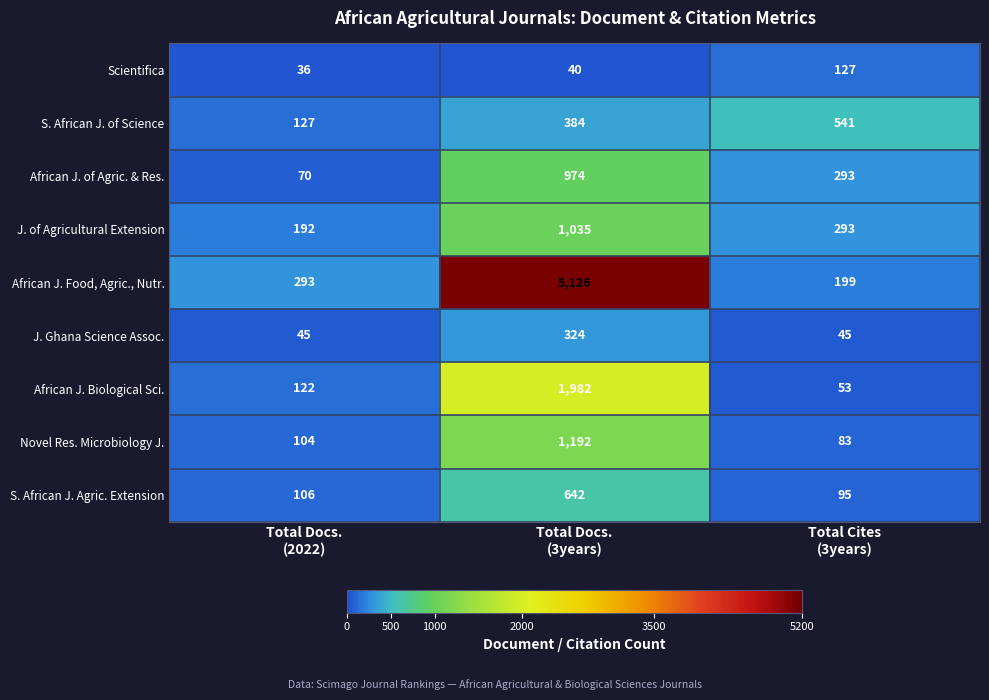

What is the maximum value shown in the chart?

5126